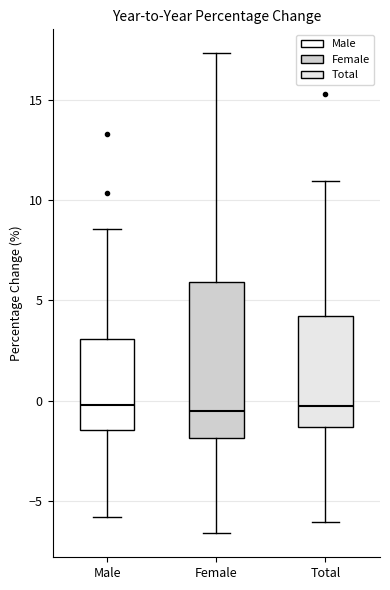

Reading left to right, read every box against the y-axis: the position of its median line, the range the box covers, and the ends of its whiskers. The values are not printed on the chart, so give them approximately, as read against the axis.

Male: median 0.0, box -1.5 to 3.0, whiskers -6.0 to 8.5
Female: median -0.5, box -2.0 to 6.0, whiskers -6.5 to 17.5
Total: median -0.5, box -1.5 to 4.0, whiskers -6.0 to 11.0